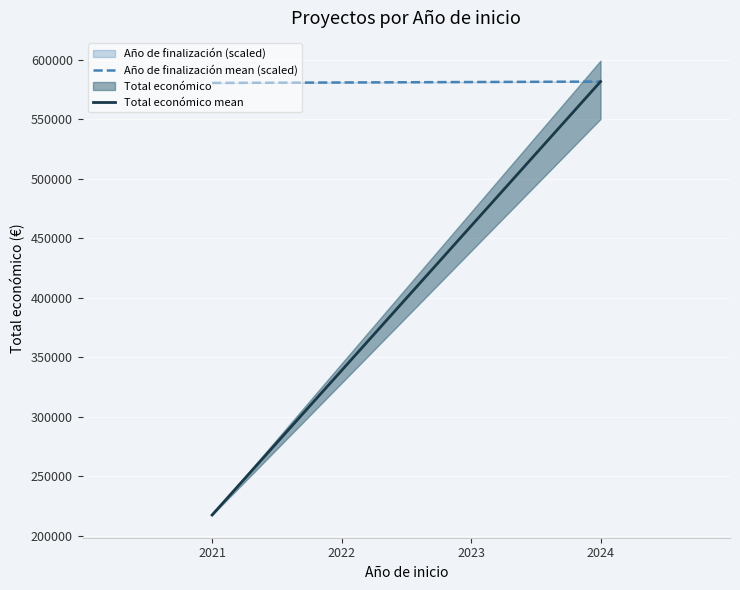

What is the value of the Año de finalización mean (scaled) point at the 1st from the left?

580438.3